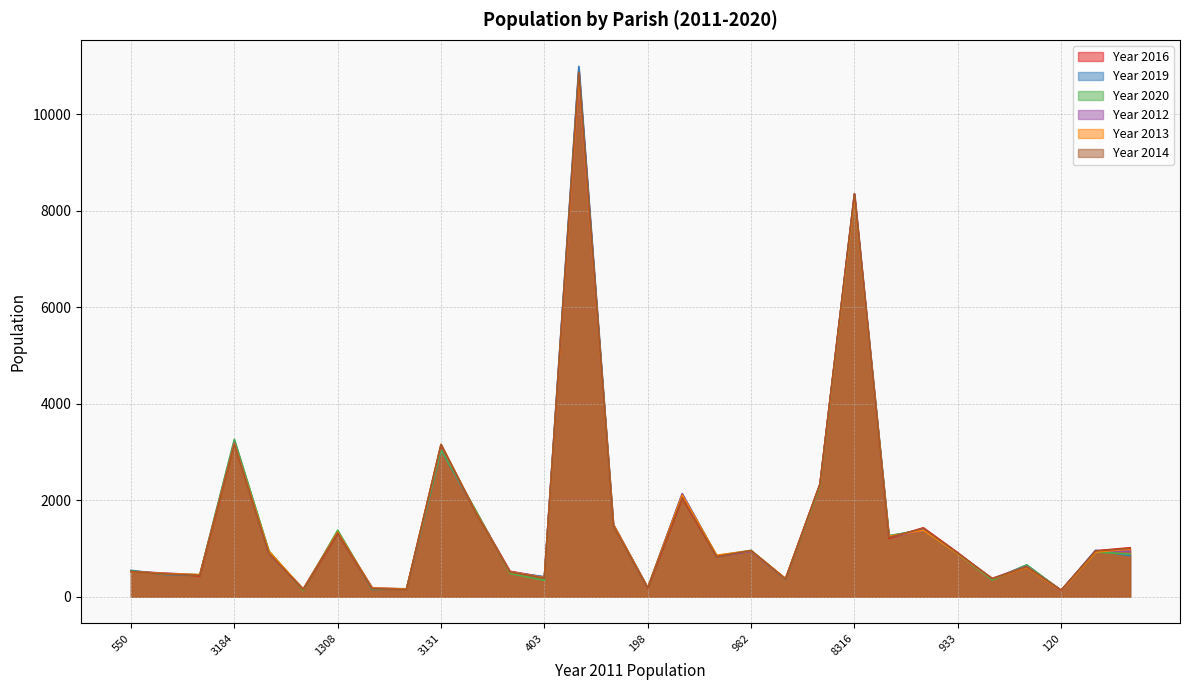

What are all the series names shown in the legend?

Year 2016, Year 2019, Year 2020, Year 2012, Year 2013, Year 2014